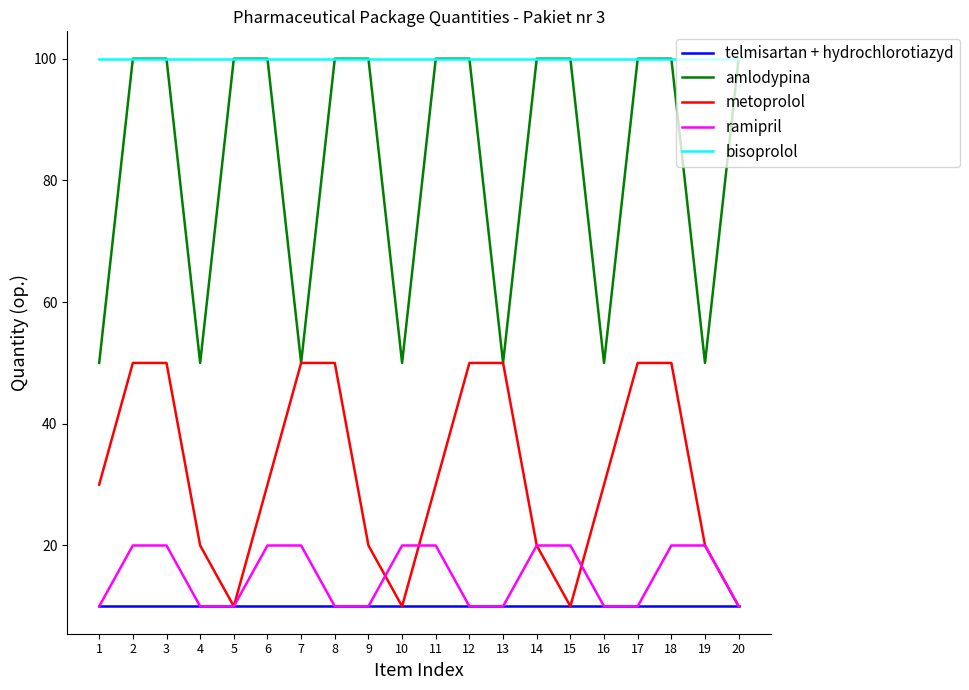

Is the value of telmisartan + hydrochlorotiazyd at 18 greater than the value of ramipril at 2?

No